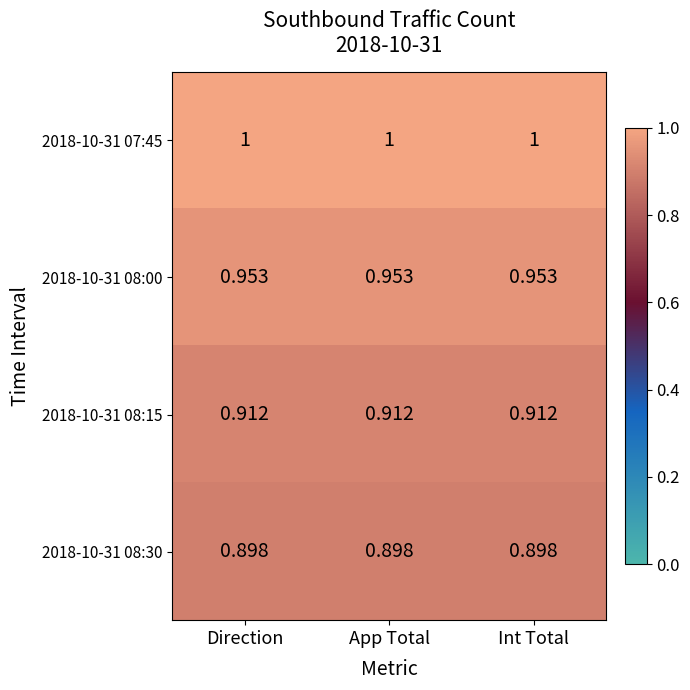

Is the value of 2018-10-31 08:00 at App Total greater than the value of 2018-10-31 08:15 at Int Total?

Yes